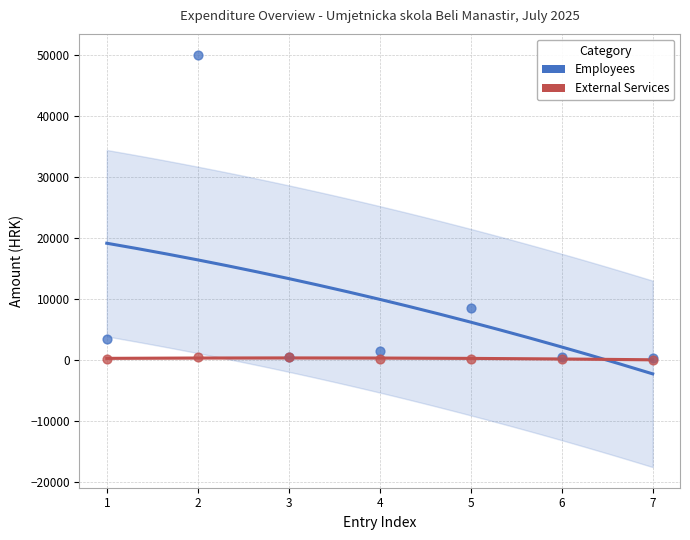

Across all series, what Y value is closest to 25087?

8596.9